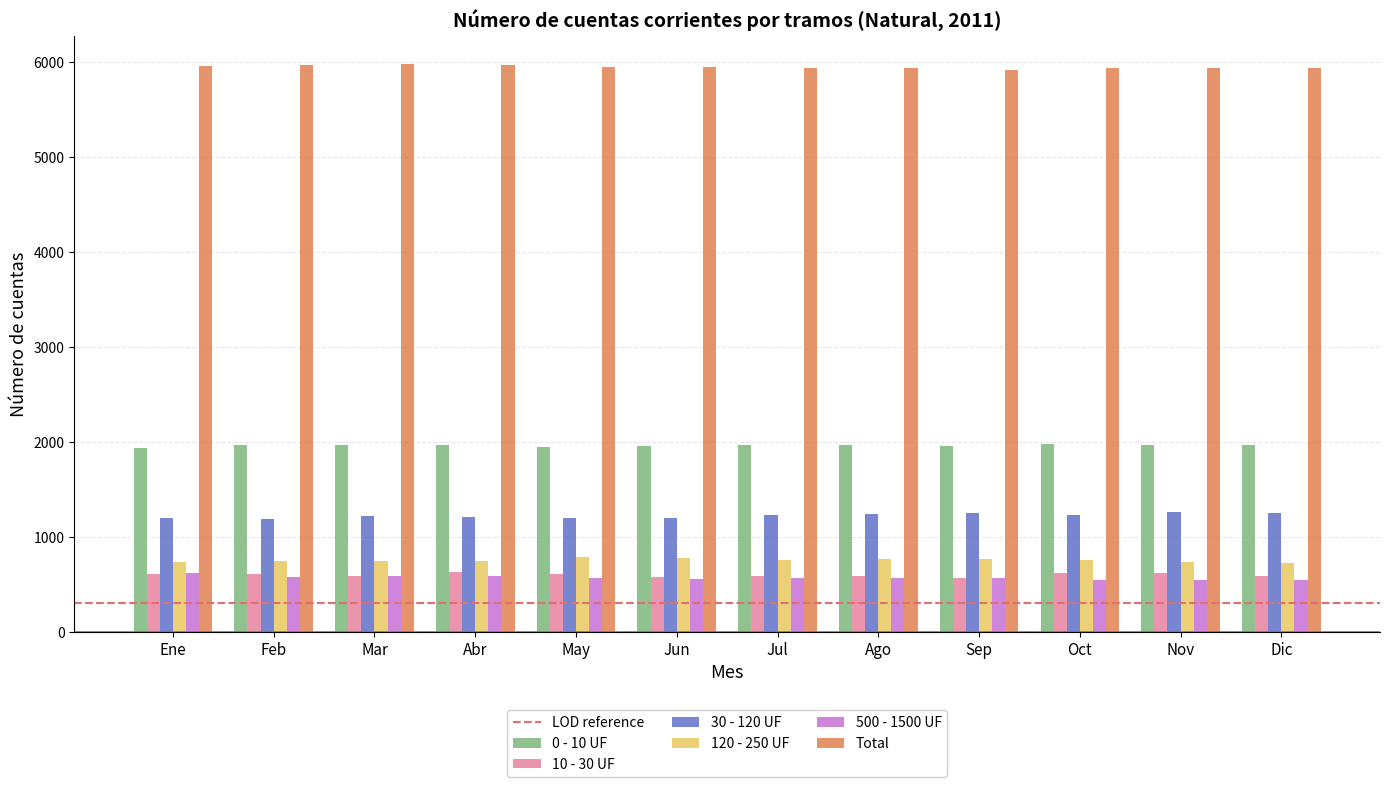

What is the value of the Total bar at the 8th from the left?

5931